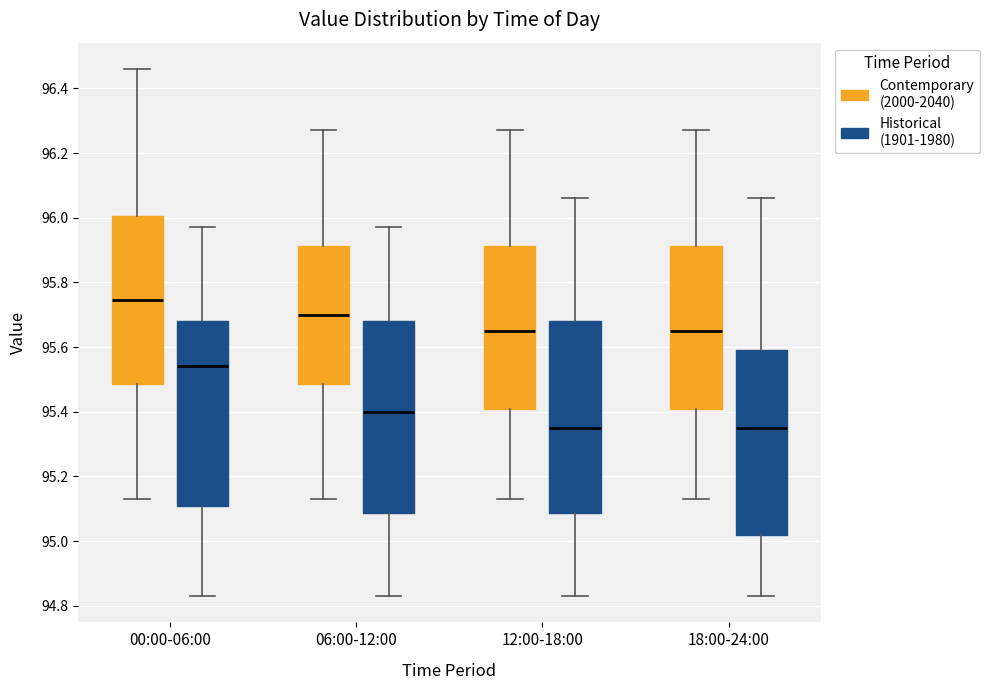

Reading left to right, transcribe this box plot: for each box, give where its median line is, the range the box spans, and where its two whiskers end, as read against the y-axis. The values are not printed on the chart, so give them approximately, as read against the axis.

00:00-06:00 (Contemporary (2000-2040)): median 95.74, box 95.48 to 96.00, whiskers 95.14 to 96.46
00:00-06:00 (Historical (1901-1980)): median 95.54, box 95.12 to 95.68, whiskers 94.84 to 95.98
06:00-12:00 (Contemporary (2000-2040)): median 95.70, box 95.48 to 95.92, whiskers 95.14 to 96.28
06:00-12:00 (Historical (1901-1980)): median 95.40, box 95.08 to 95.68, whiskers 94.84 to 95.98
12:00-18:00 (Contemporary (2000-2040)): median 95.66, box 95.42 to 95.92, whiskers 95.14 to 96.28
12:00-18:00 (Historical (1901-1980)): median 95.36, box 95.08 to 95.68, whiskers 94.84 to 96.06
18:00-24:00 (Contemporary (2000-2040)): median 95.66, box 95.42 to 95.92, whiskers 95.14 to 96.28
18:00-24:00 (Historical (1901-1980)): median 95.36, box 95.02 to 95.60, whiskers 94.84 to 96.06